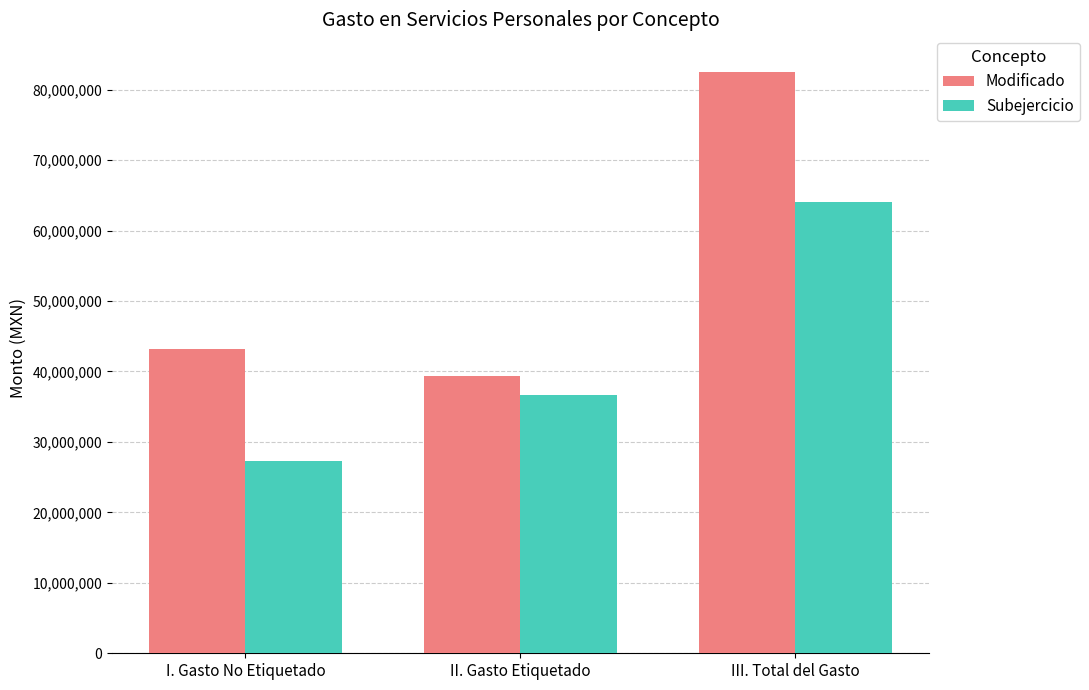

Is it true that Subejercicio equals 36650141.6 at II. Gasto Etiquetado?

True